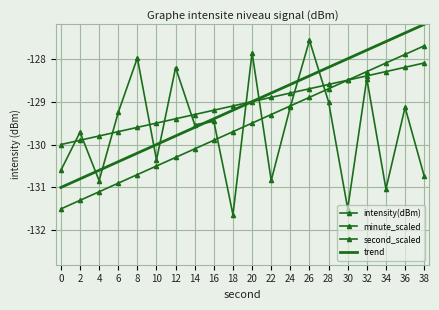

Read the minute_scaled value at 30.

-128.5